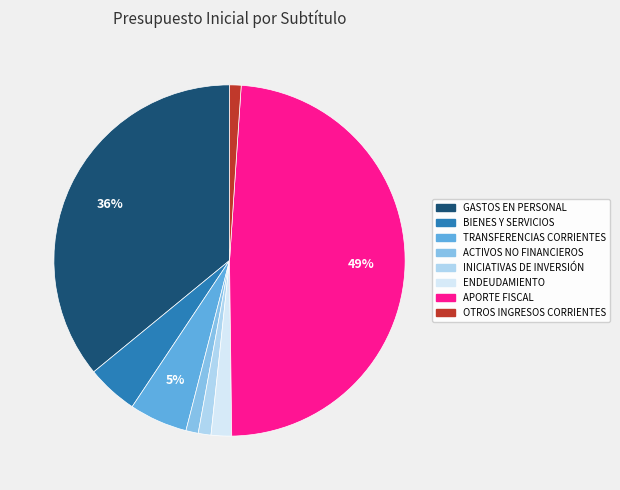

To the nearest percent, what is the difference between the GASTOS EN PERSONAL and ENDEUDAMIENTO slice percentages?

34%